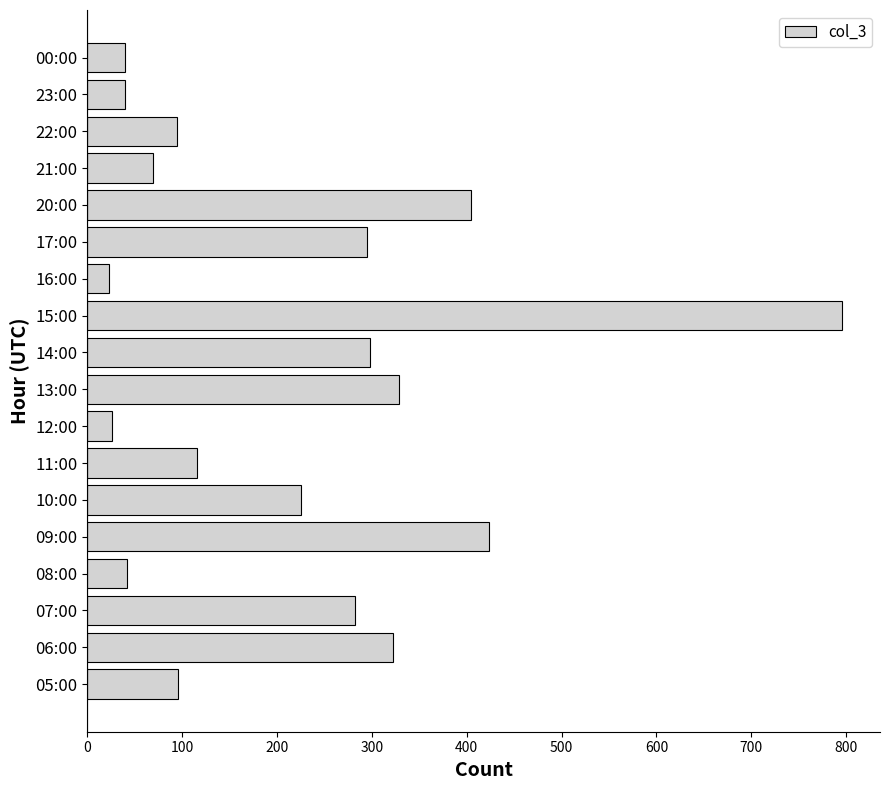

What is the difference between the maximum and minimum values?

773